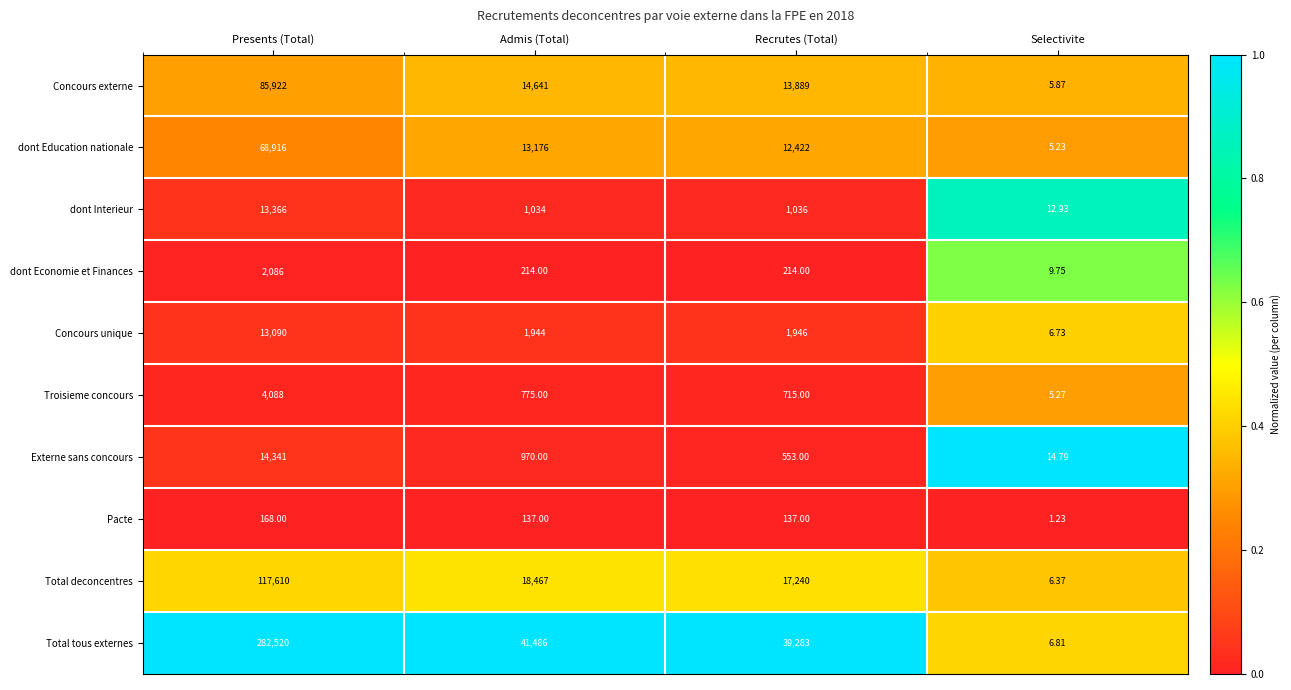

Which category has the highest value in the Pacte series?

Presents (Total)